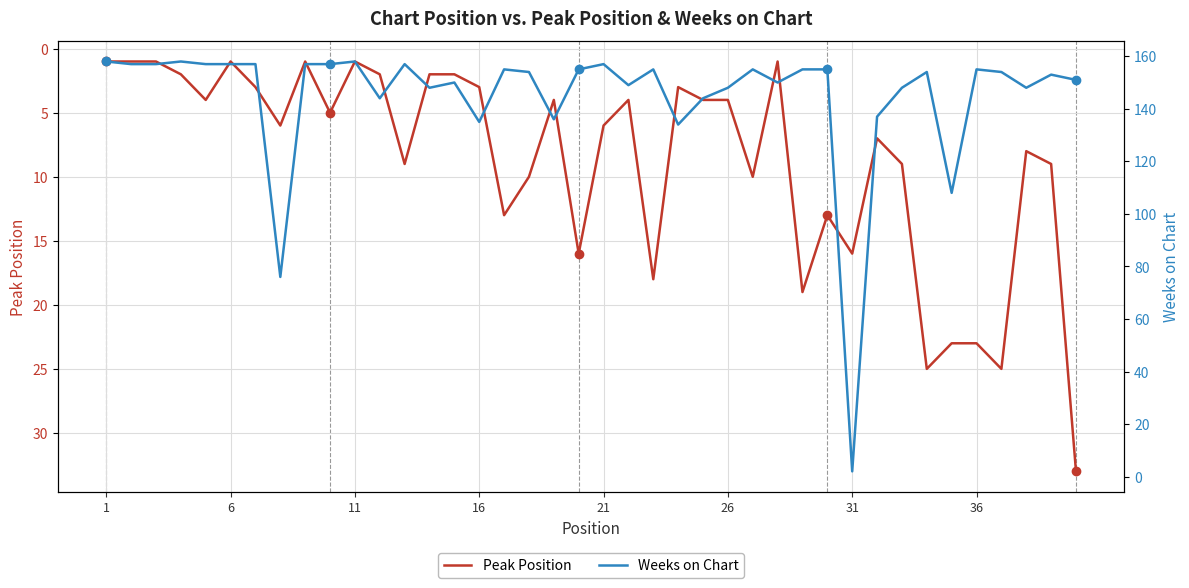

What is the difference between the maximum and minimum values in the Weeks on Chart series?

156